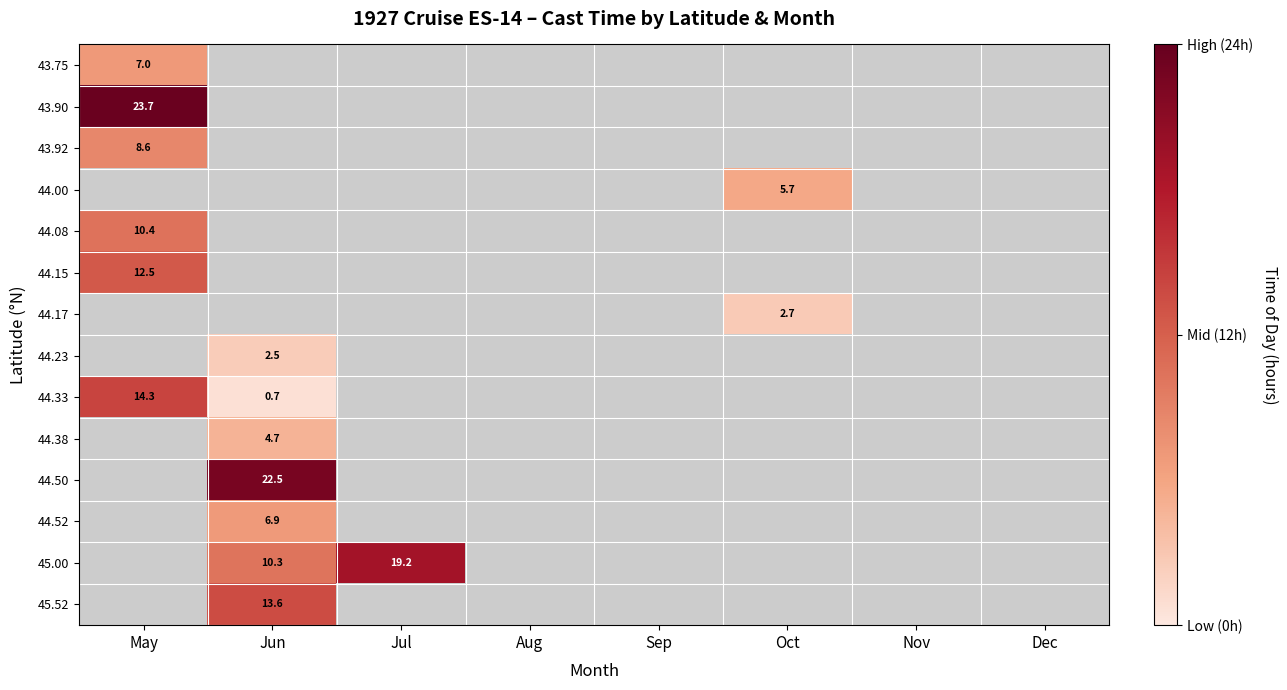

At how many categories does at least one series exceed 22?

2